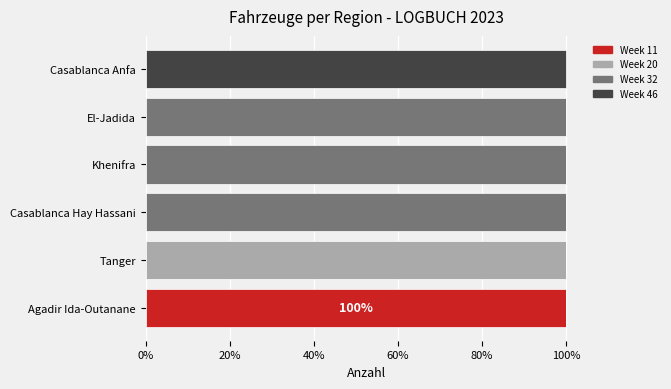

What are all the series names shown in the legend?

Week 11, Week 20, Week 32, Week 46